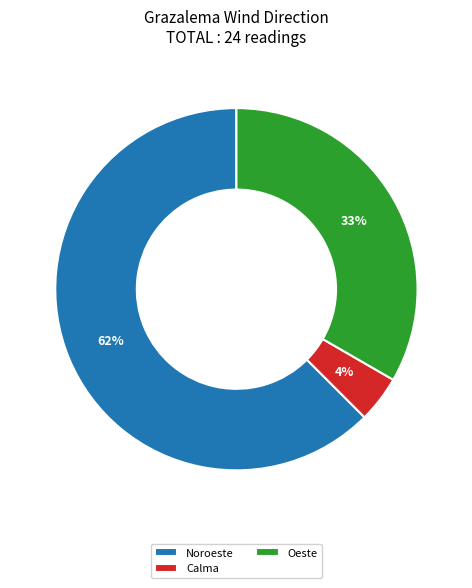

Does Oeste represent more than half of the total?

No